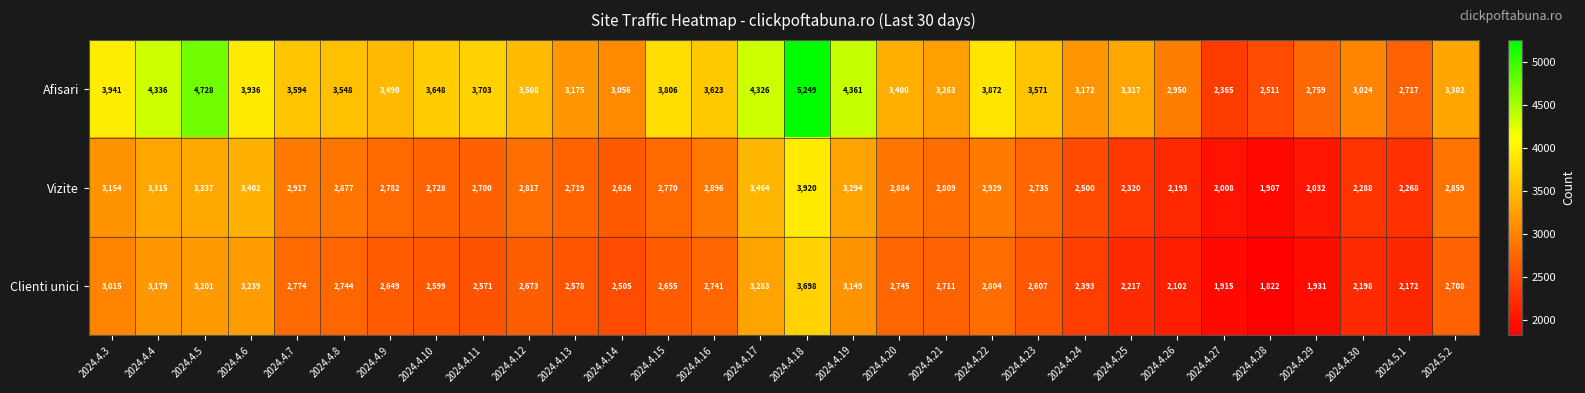

What is the minimum value shown in the chart?

1822